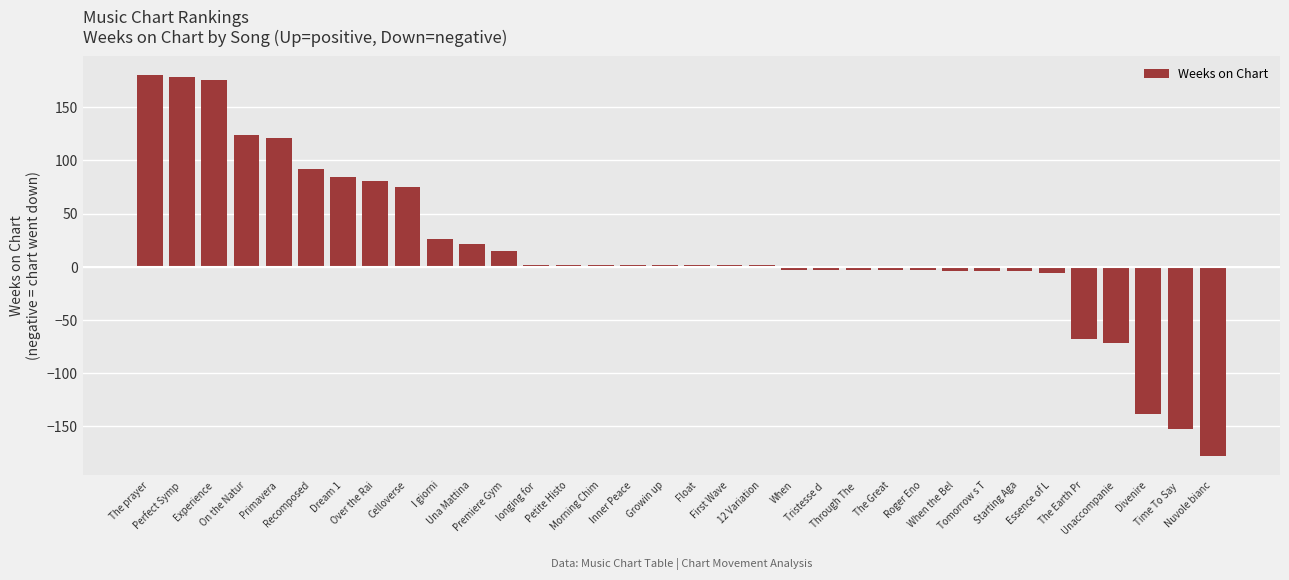

How many values are below 2?

14